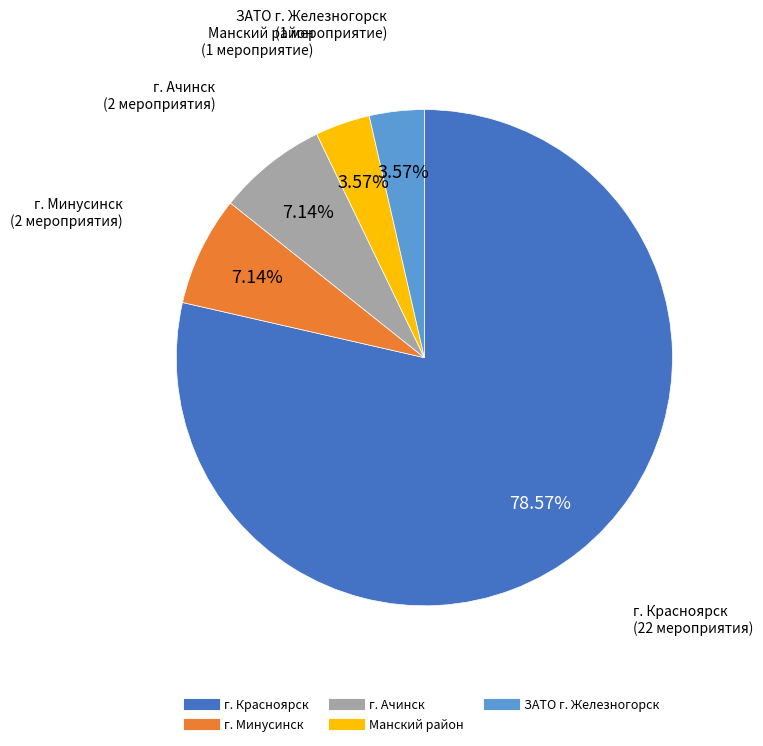

What is the ratio of the value at г. Ачинск to the value at ЗАТО г. Железногорск?

2.0